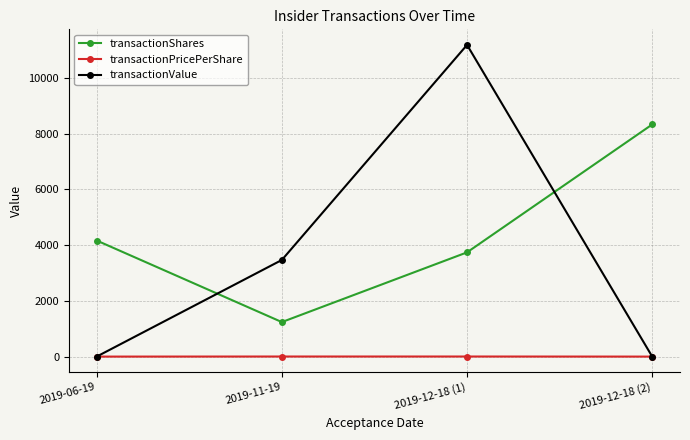

What is the difference between the second highest and second lowest values in the transactionValue series?

3469.0